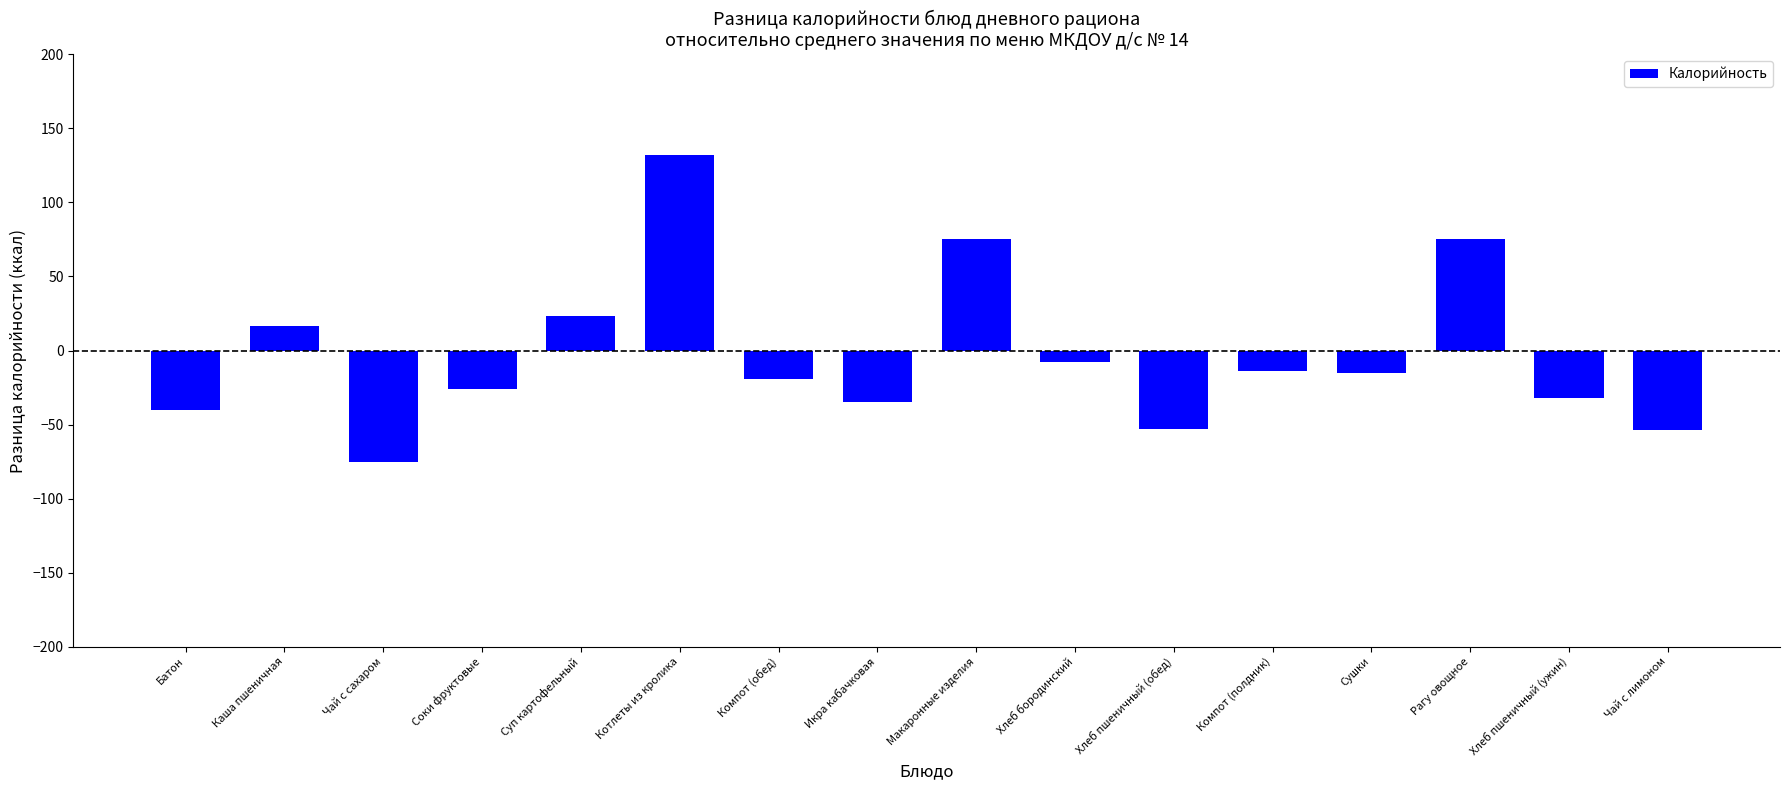

How many values are below -15?

9